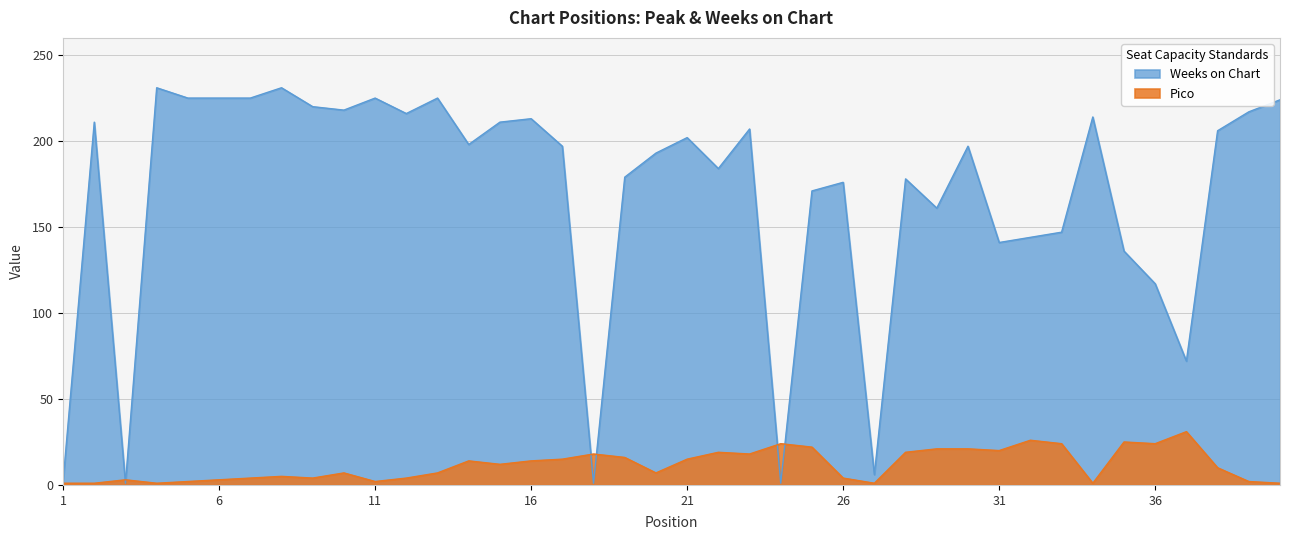

What is the maximum value shown in the chart?

231